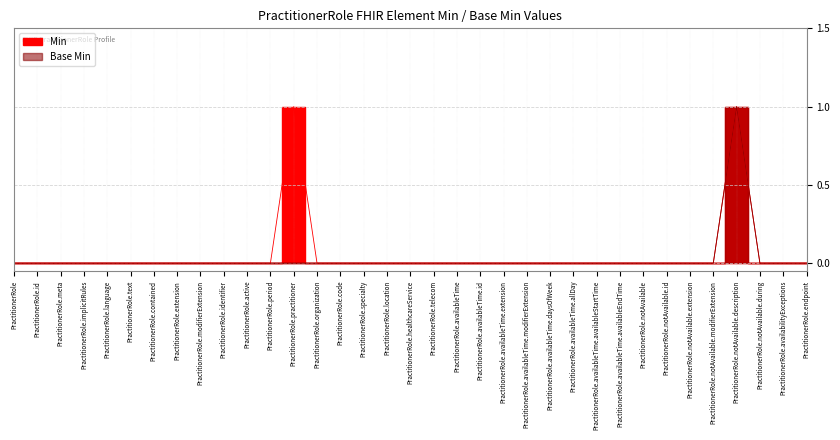

True or false: Base Min and Min cross at least once.

False